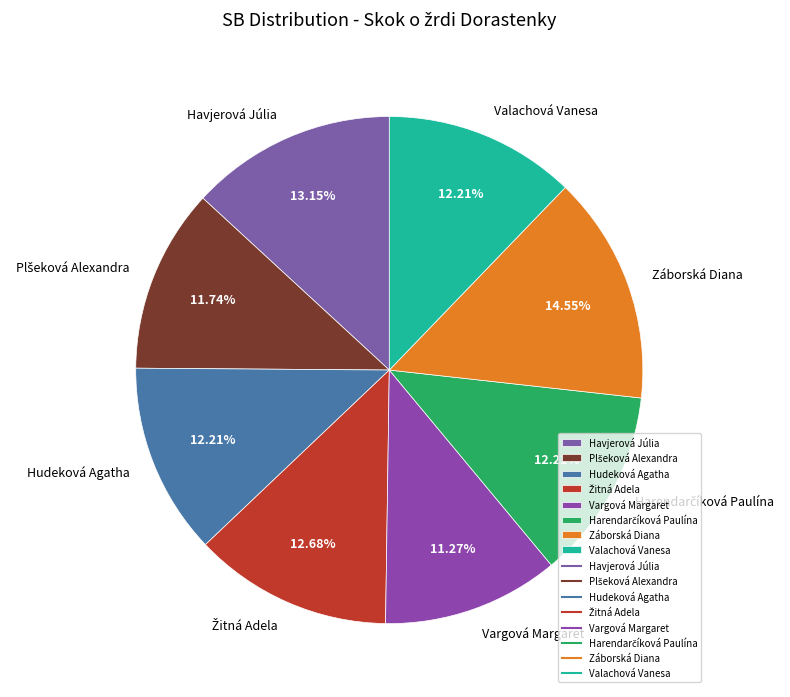

Which has a higher value, Vargová Margaret or Valachová Vanesa?

Valachová Vanesa